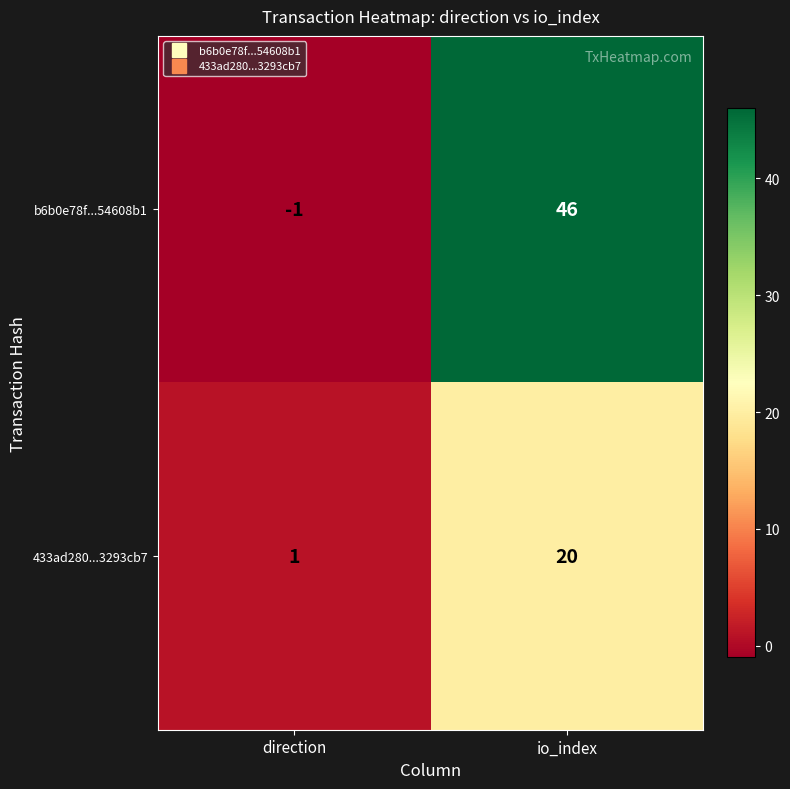

Reading left to right, list all the values displayed in this chart.

b6b0e78f...54608b1: -1	46
433ad280...3293cb7: 1	20